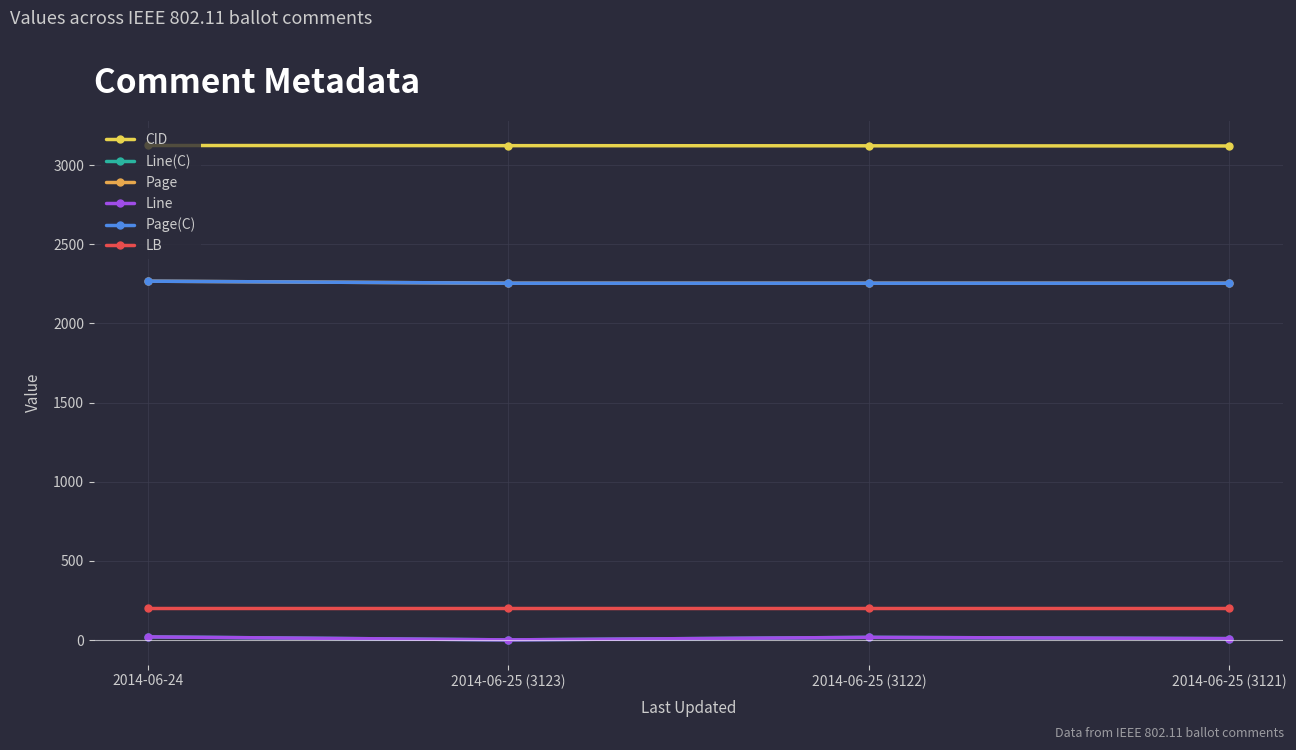

Reading right to left, list all the values displayed in this chart.

CID: 2014-06-25 (3121)=3121	2014-06-25 (3122)=3122	2014-06-25 (3123)=3123	2014-06-24=3124
Line(C): 2014-06-25 (3121)=9	2014-06-25 (3122)=17	2014-06-25 (3123)=1	2014-06-24=20
Page: 2014-06-25 (3121)=2254	2014-06-25 (3122)=2254	2014-06-25 (3123)=2254	2014-06-24=2267
Line: 2014-06-25 (3121)=9	2014-06-25 (3122)=17	2014-06-25 (3123)=1	2014-06-24=20
Page(C): 2014-06-25 (3121)=2254	2014-06-25 (3122)=2254	2014-06-25 (3123)=2254	2014-06-24=2267
LB: 2014-06-25 (3121)=202	2014-06-25 (3122)=202	2014-06-25 (3123)=202	2014-06-24=202